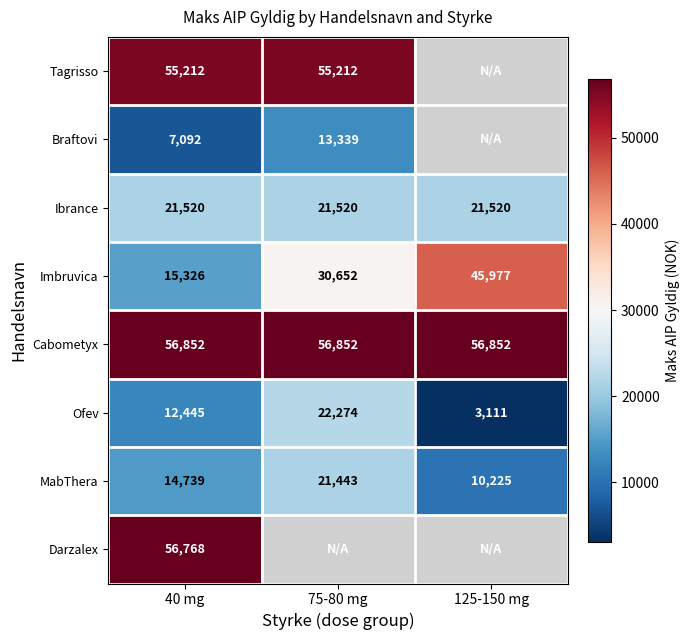

What is the maximum value for Cabometyx?

56852